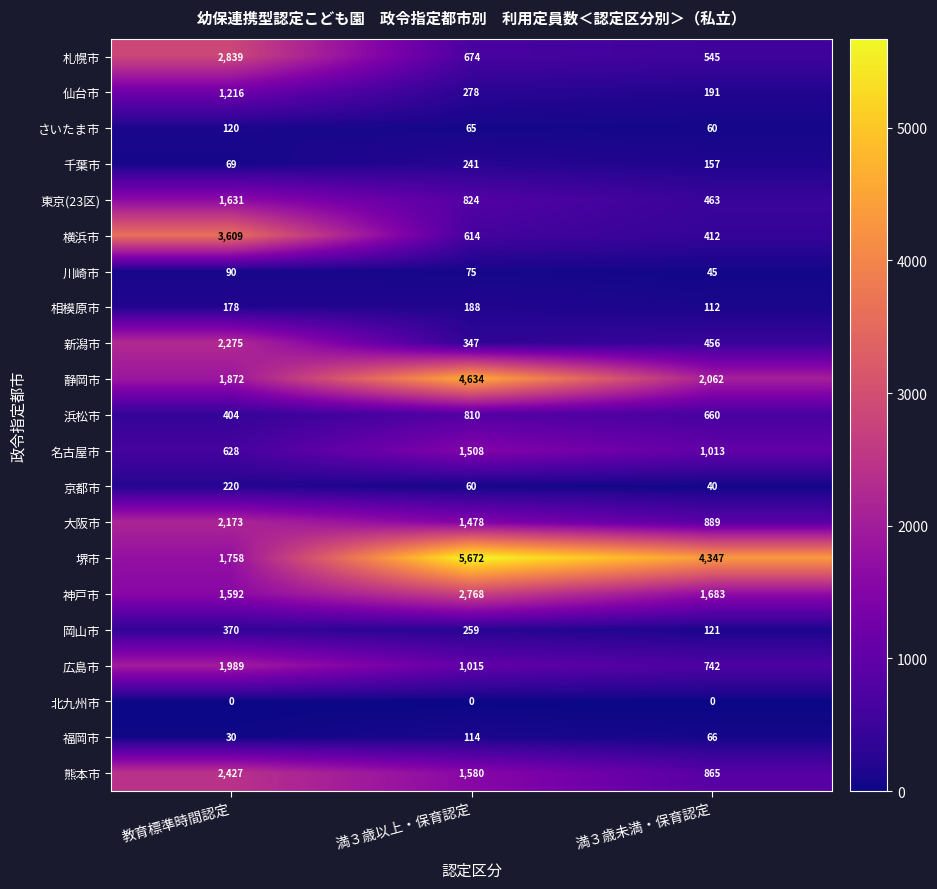

Count the 相模原市 values in the range 112 to 188.

3